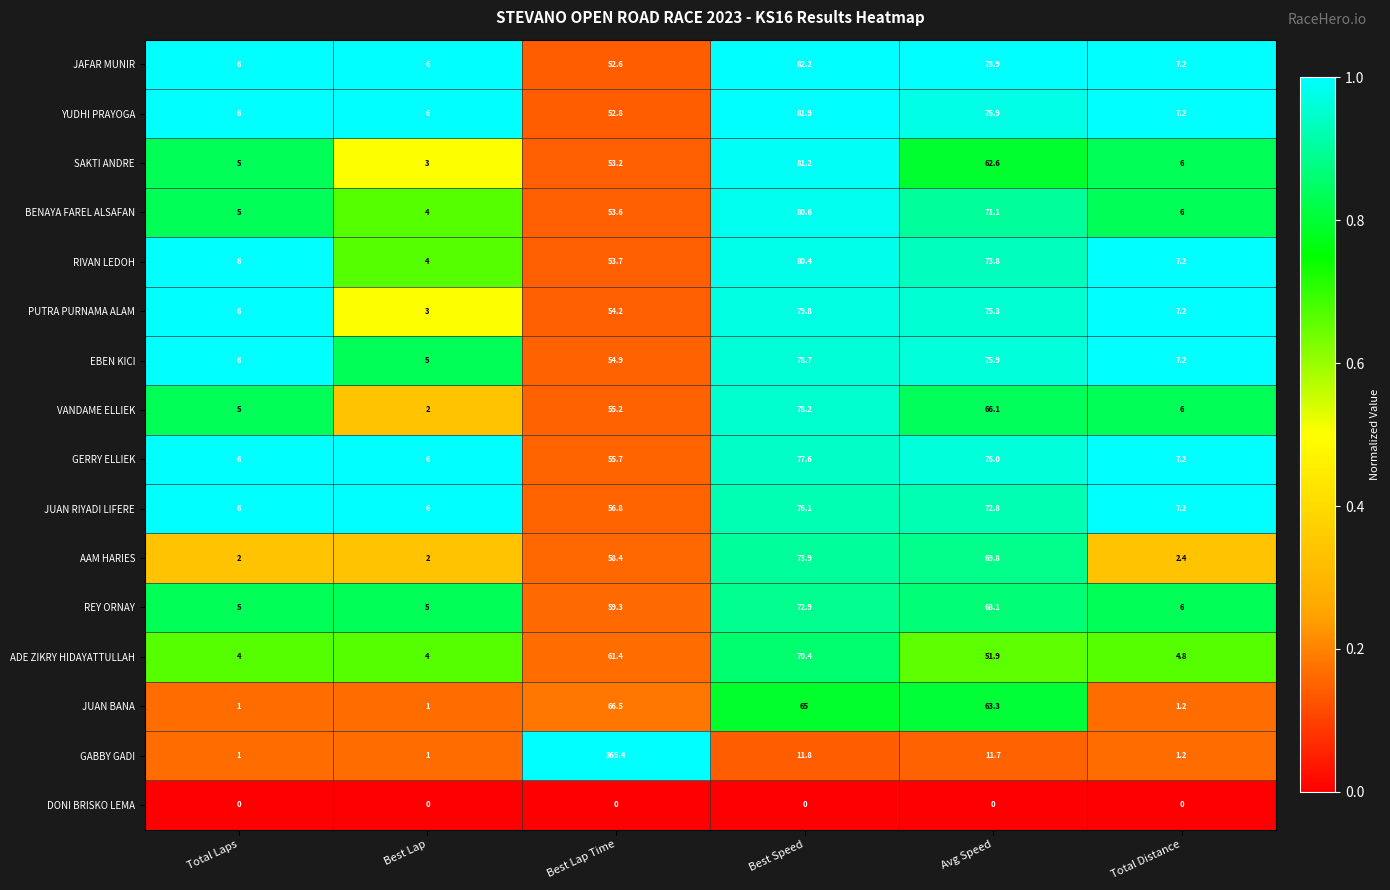

The value of JUAN BANA at Best Lap Time is 42.6. True or false?

False